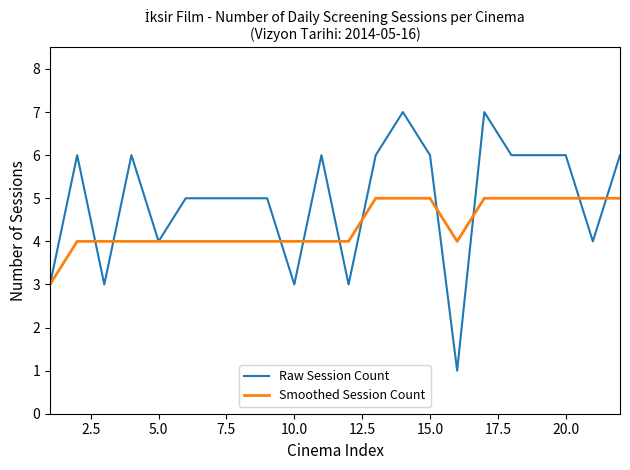

Which series has the largest total across all categories?

Raw Session Count